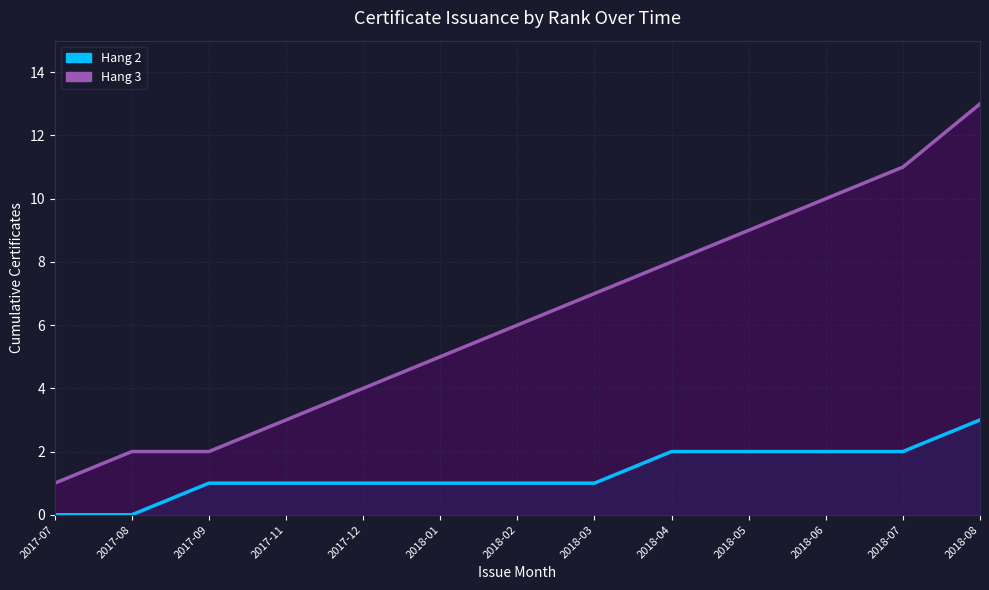

Reading left to right, extract all data points from this chart.

Hang 2: 0	0	1	1	1	1	1	1	2	2	2	2	3
Hang 3: 1	2	2	3	4	5	6	7	8	9	10	11	13